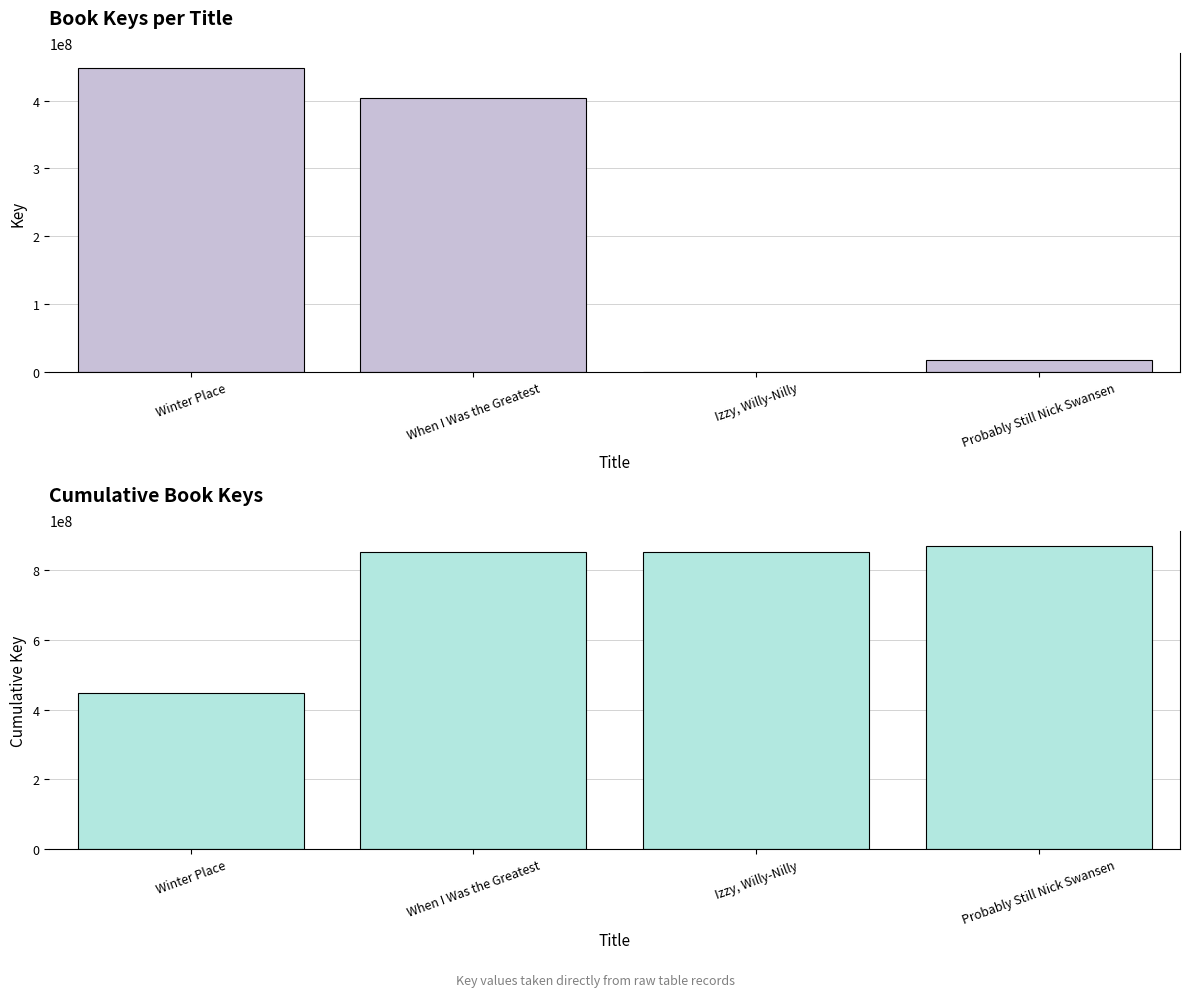

Which category has the highest value in the Cumulative Key series?

Probably Still Nick Swansen